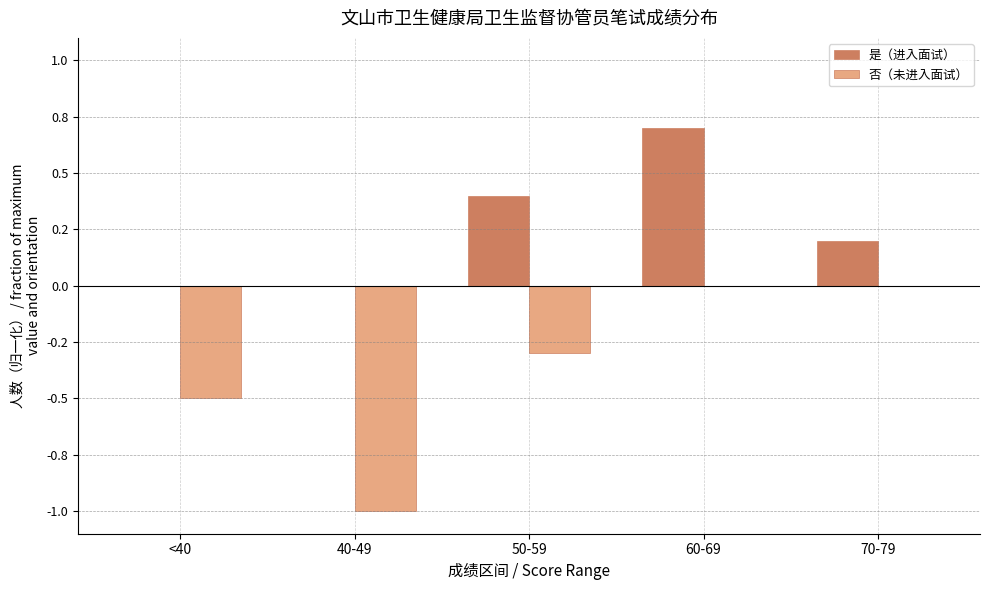

True or false: 否（未进入面试） has a value of -0.7 at <40.

False